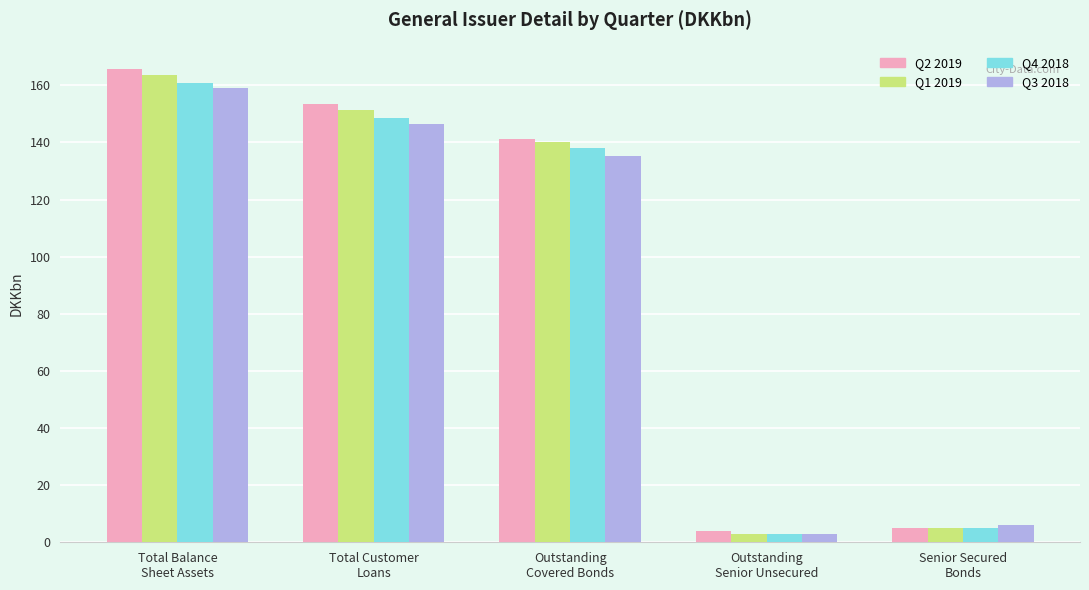

Between Total Customer
Loans and Outstanding
Senior Unsecured, which series saw the biggest shift?

Q2 2019